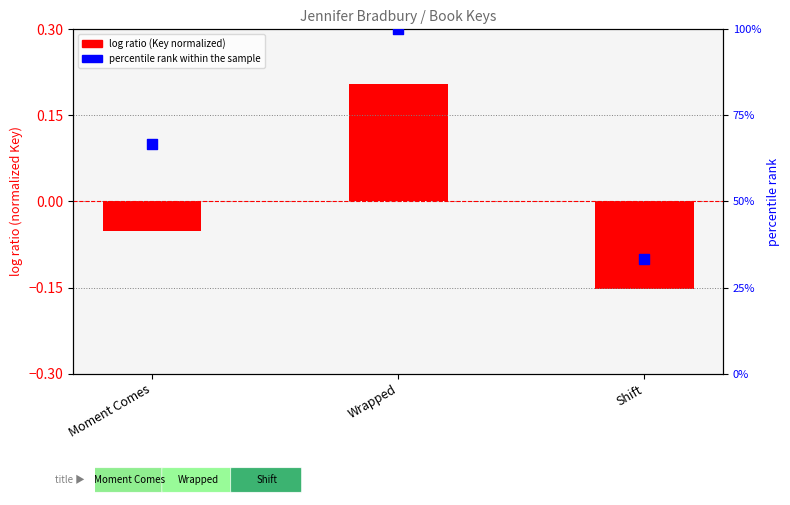

Which series has the largest total across all categories?

percentile rank within the sample